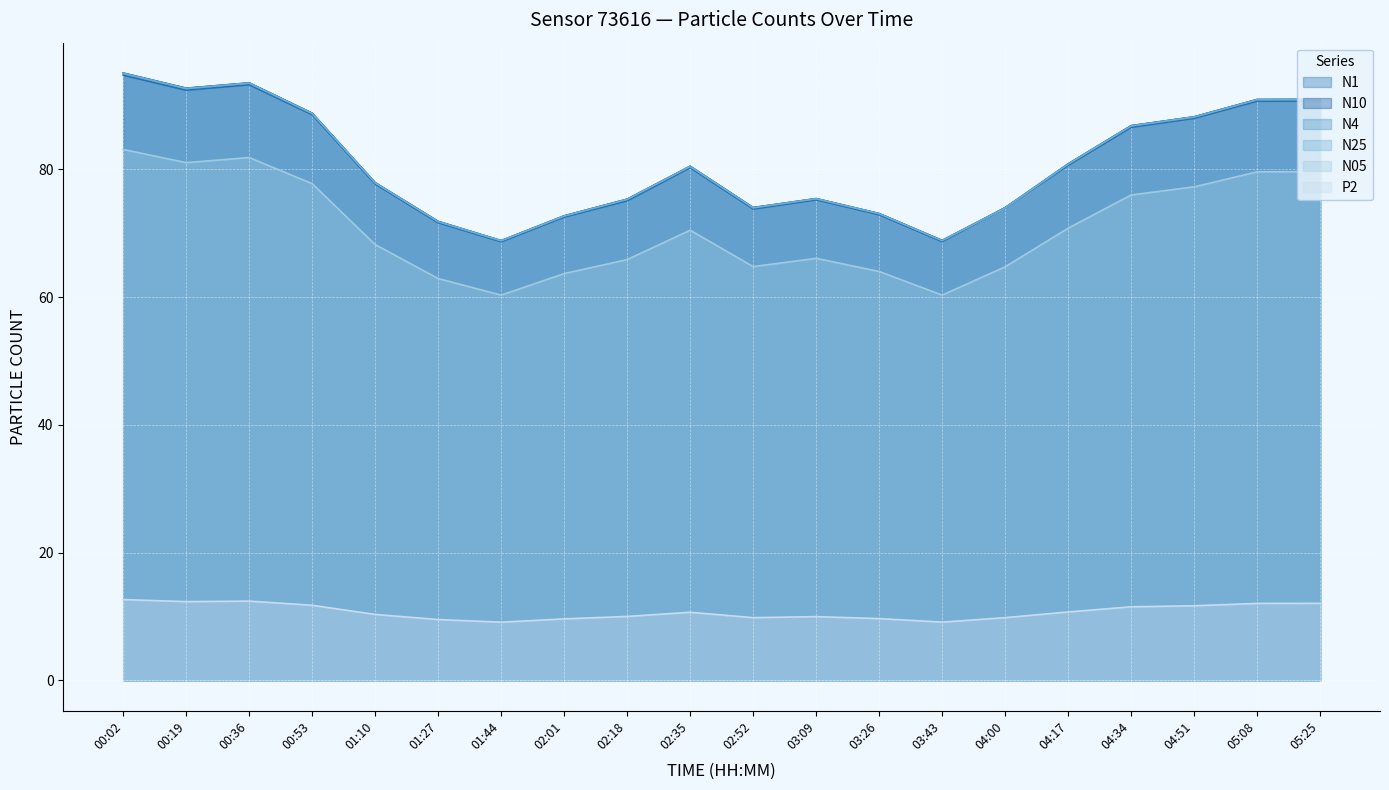

Reading left to right, list all the values displayed in this chart.

N1: 94.8	92.4	93.3	88.6	77.7	71.7	68.7	72.5	75.1	80.3	73.8	75.2	72.9	68.7	74.0	80.7	86.6	88.0	90.7	90.7
N10: 95.1	92.7	93.6	88.8	77.9	71.9	68.9	72.7	75.3	80.5	74.0	75.4	73.1	68.9	74.0	80.9	86.9	88.2	91.0	91.0
N4: 95.1	92.7	93.5	88.8	77.9	71.9	68.8	72.7	75.3	80.5	74.0	75.4	73.1	68.9	74.0	80.9	86.8	88.2	90.9	91.0
N25: 95.0	92.7	93.5	88.8	77.9	71.8	68.8	72.7	75.3	80.5	74.0	75.4	73.1	68.8	74.0	80.8	86.8	88.2	90.9	90.9
N05: 83.1	81.1	81.9	77.8	68.2	62.9	60.3	63.7	65.9	70.5	64.8	66.1	64.0	60.3	64.8	70.8	76.0	77.3	79.6	79.7
P2: 12.7	12.3	12.4	11.8	10.3	9.5	9.1	9.6	10.0	10.7	9.8	10.0	9.7	9.1	9.8	10.7	11.5	11.7	12.1	12.1